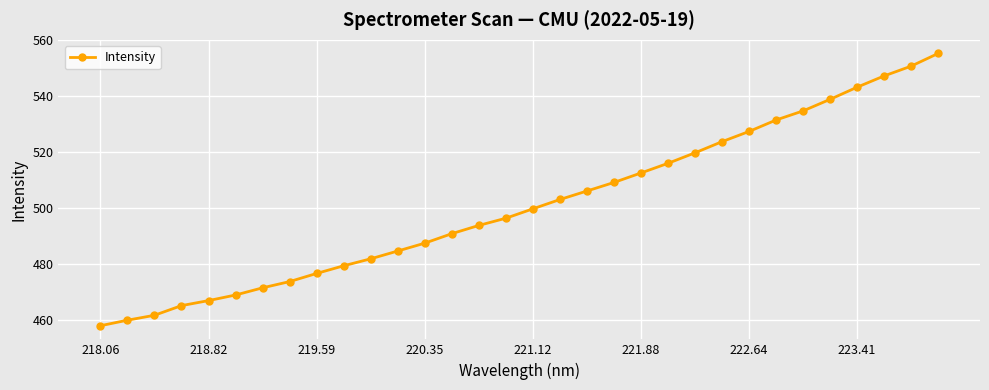

What is the smallest value displayed?

457.8